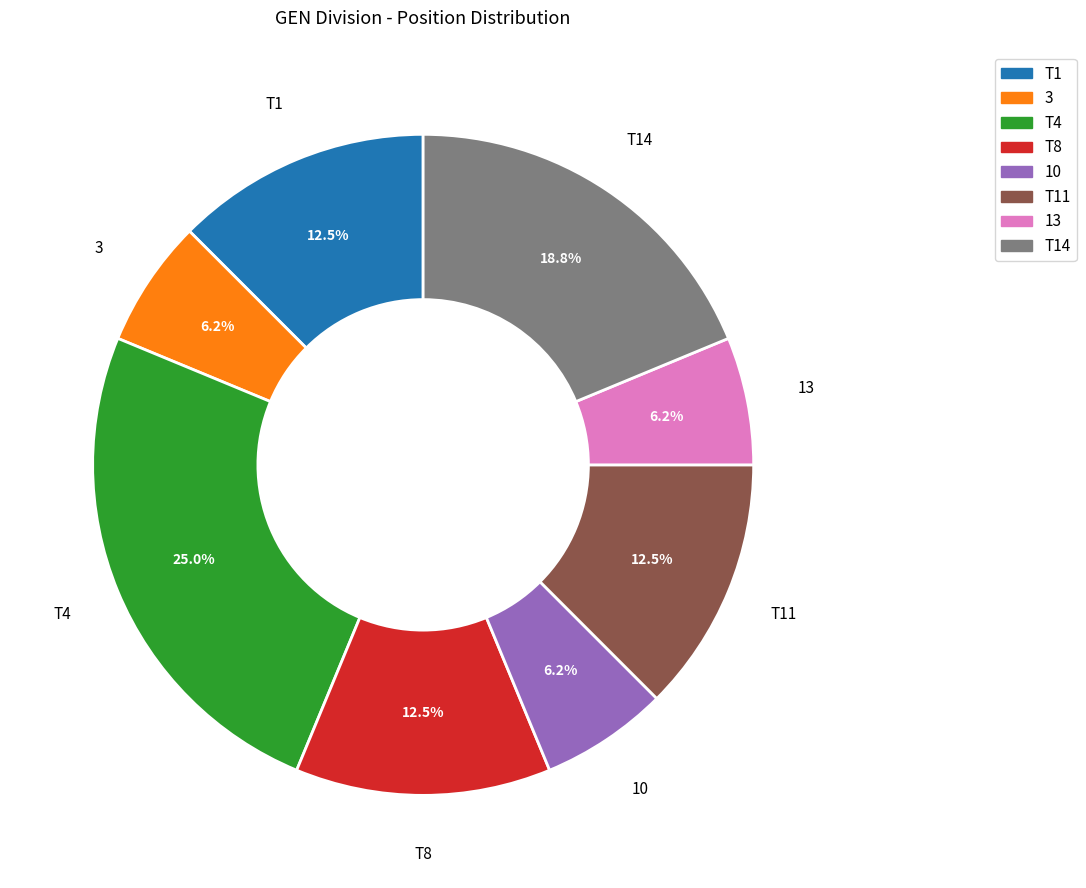

To the nearest percent, what is the combined percentage of 3 and T1?

19%